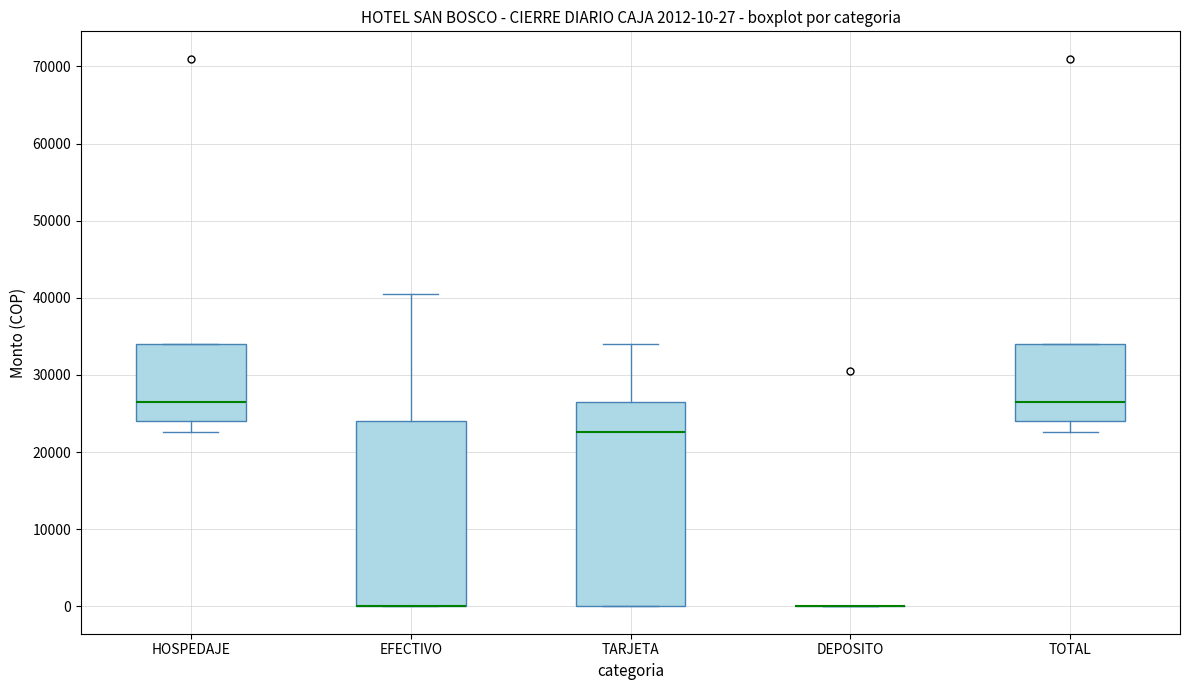

Comparing the boxes themselves (not the whiskers), which one is the tallest?

TARJETA